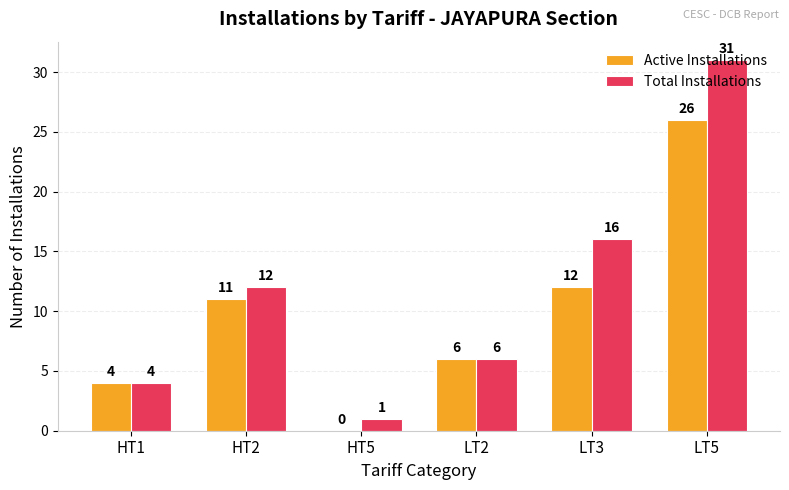

At which label does Active Installations reach its peak?

LT5